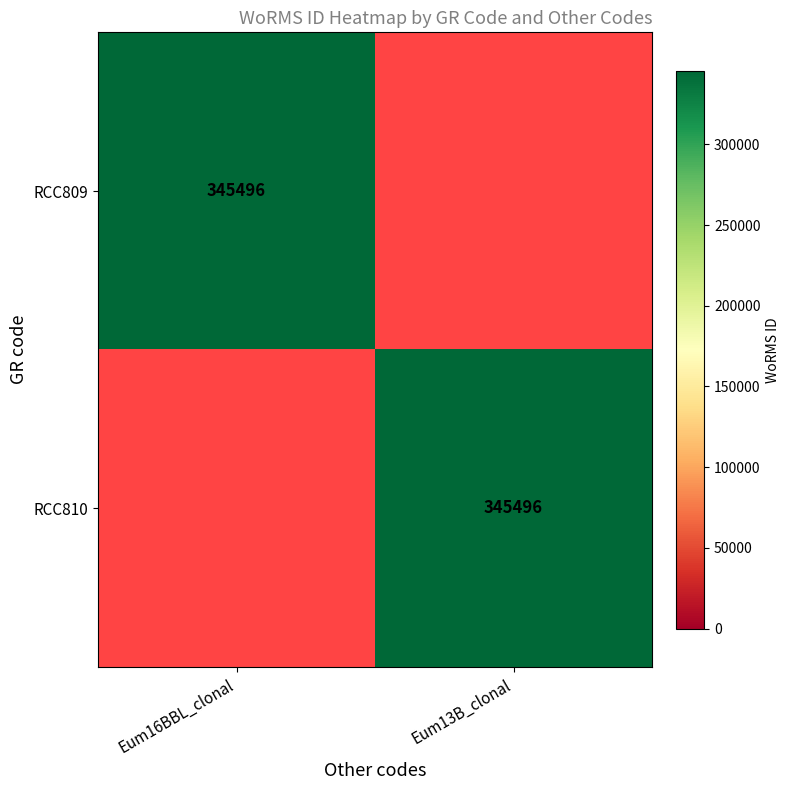

True or false: RCC810 has a value of 345496 at Eum13B_clonal.

True